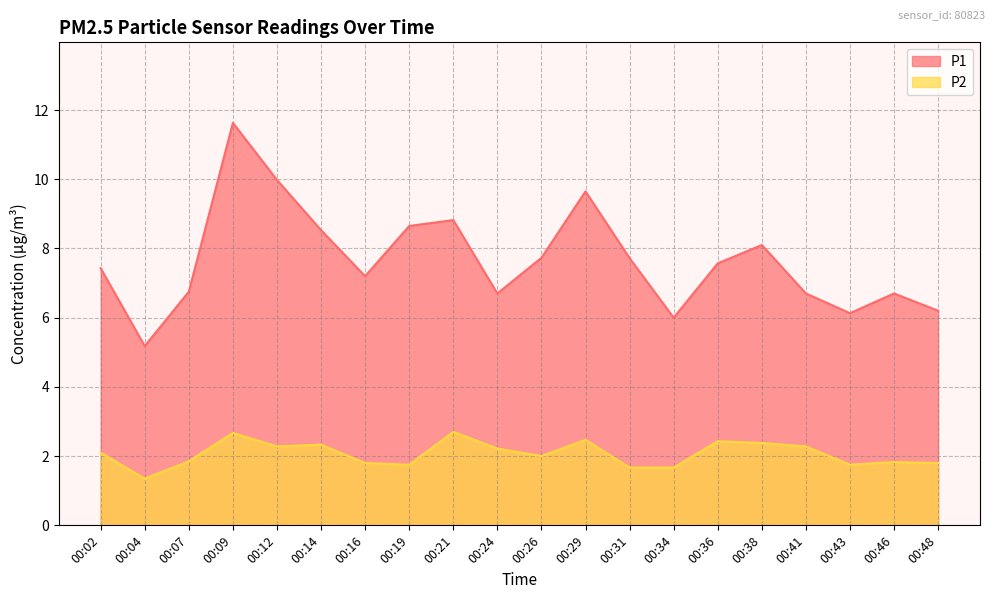

Count the number of categories in the chart.

20